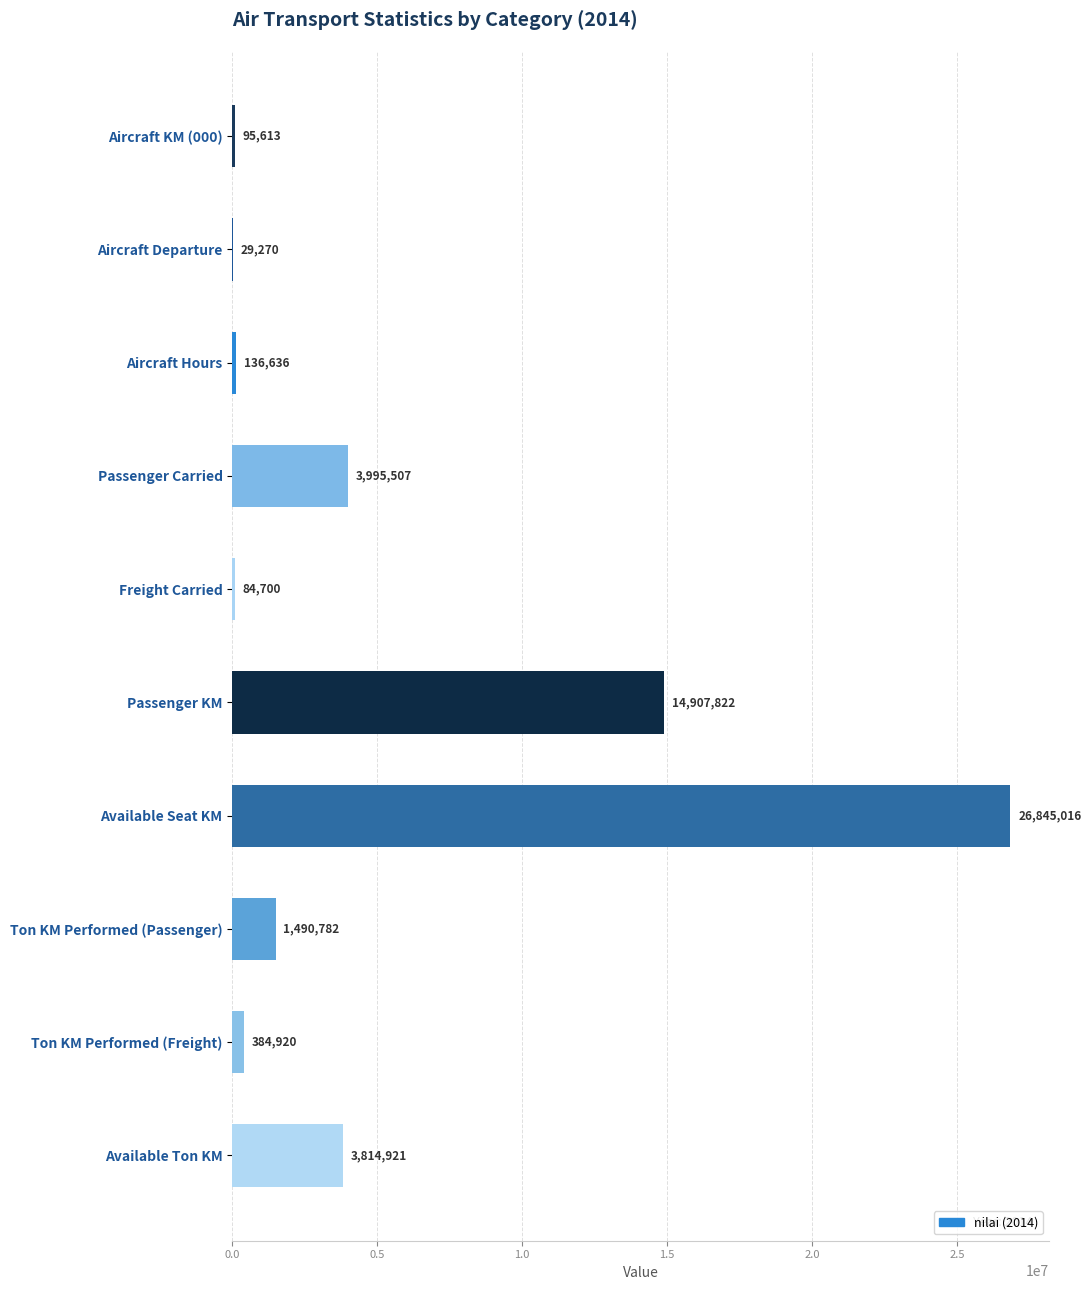

True or false: the data shows 14907822 at Passenger KM.

True